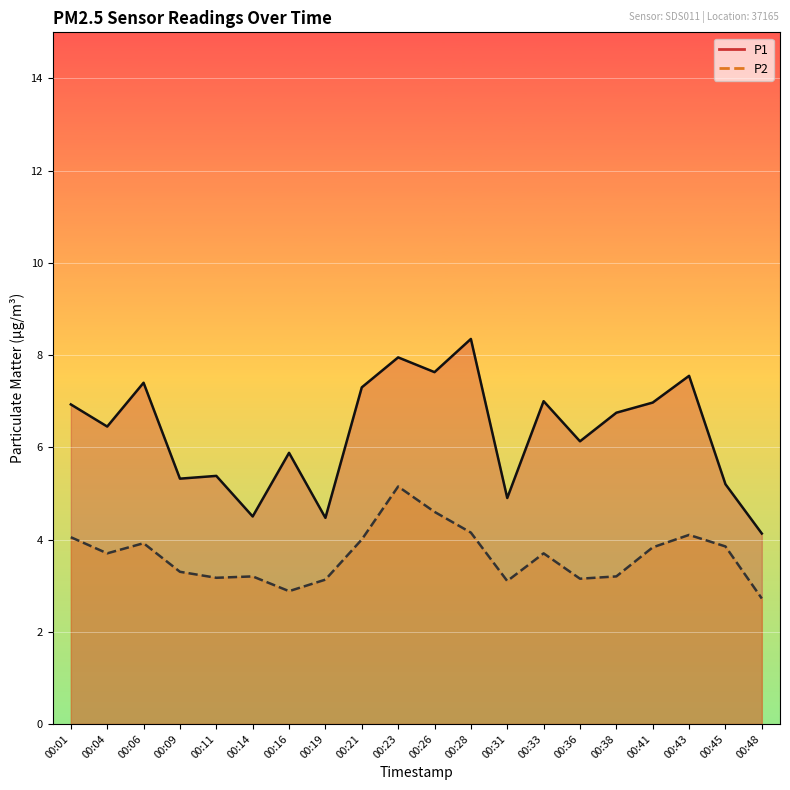

Which series has the widest spread of values?

P1